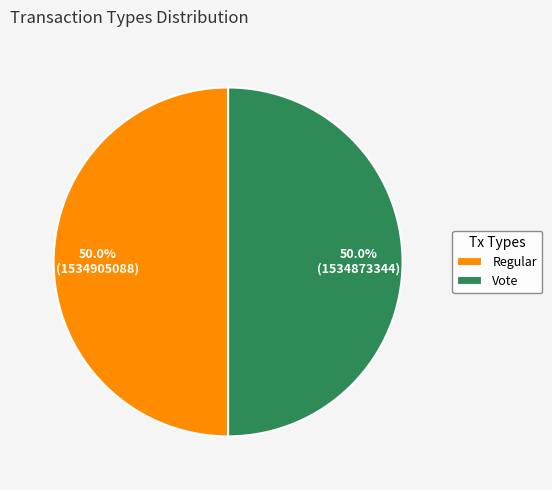

To the nearest percent, what is the combined percentage of Regular and Vote?

100%